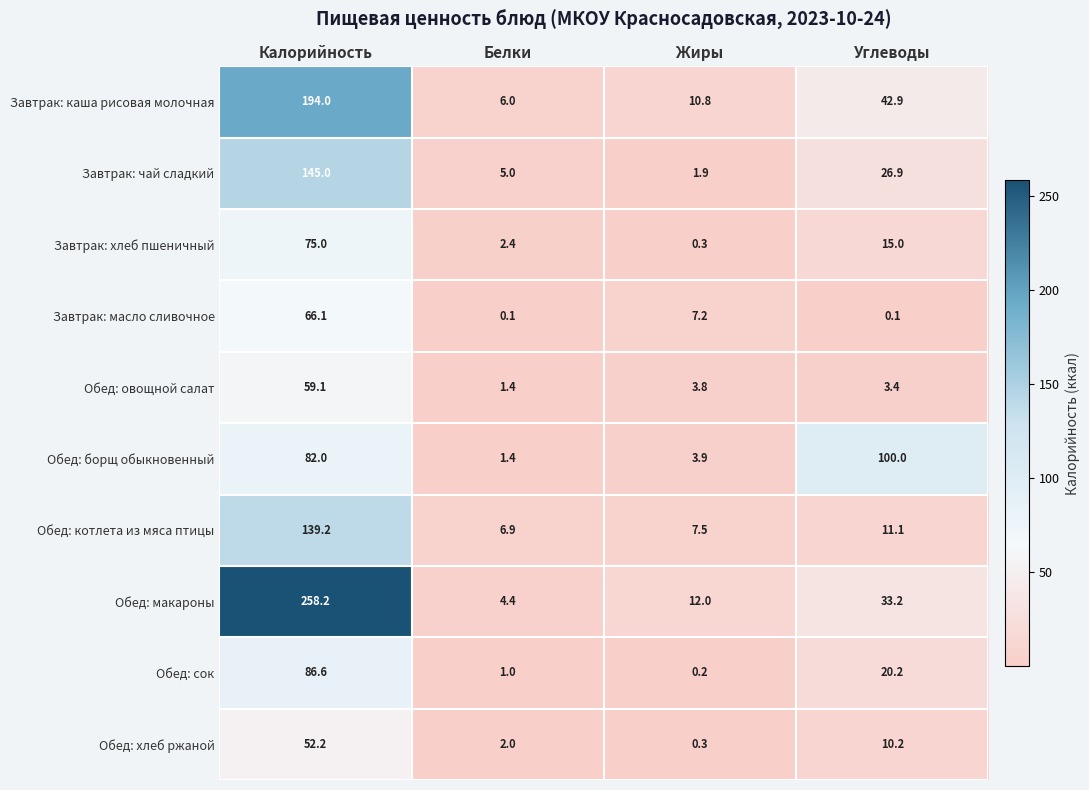

True or false: Завтрак: чай сладкий has a value of 145.0 at Калорийность.

True